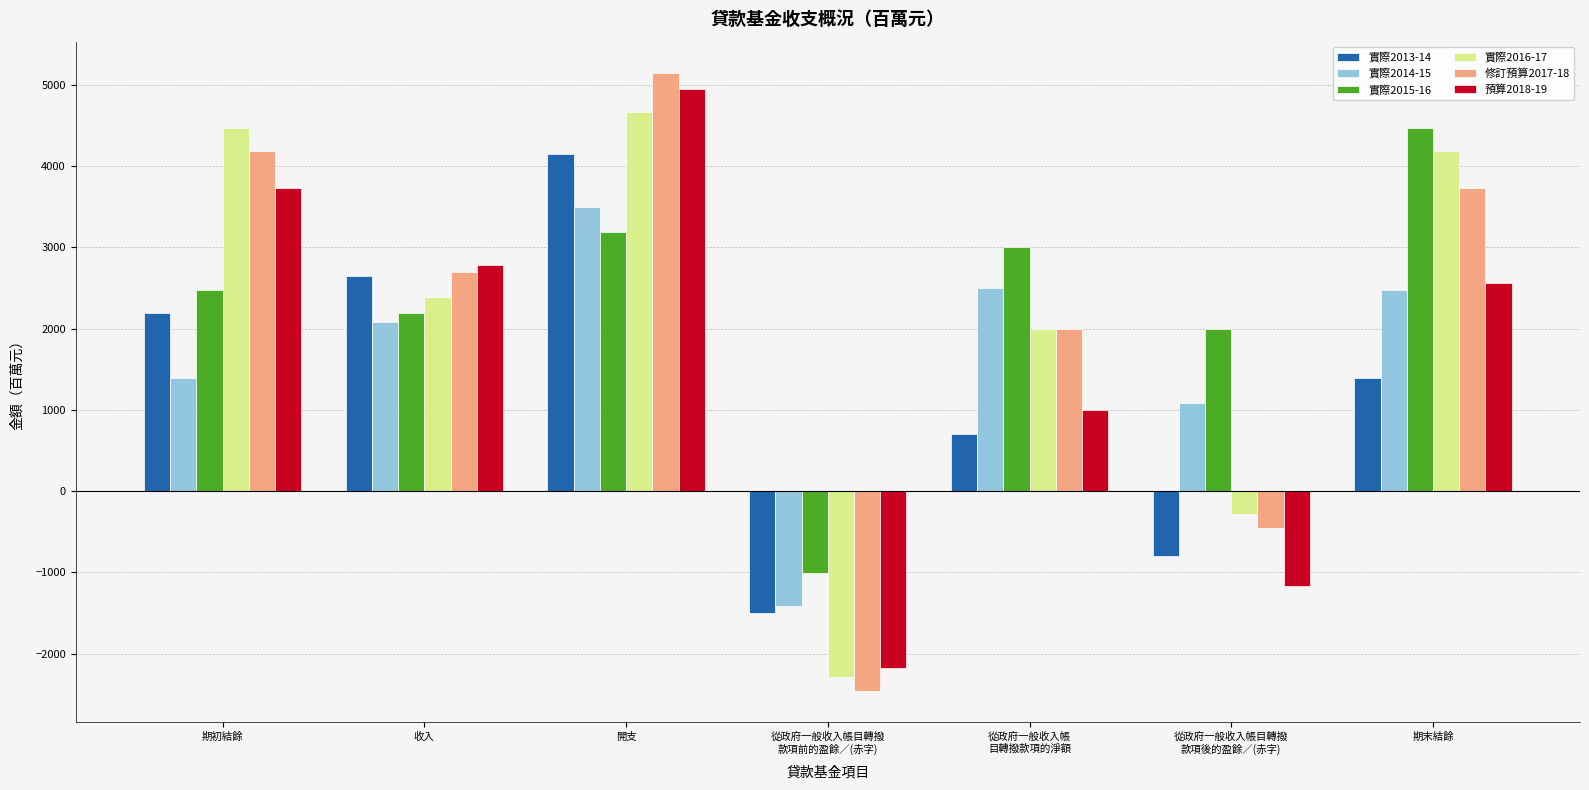

Is the value of 修訂預算2017-18 at 期初結餘 greater than the value of 預算2018-19 at 收入?

Yes